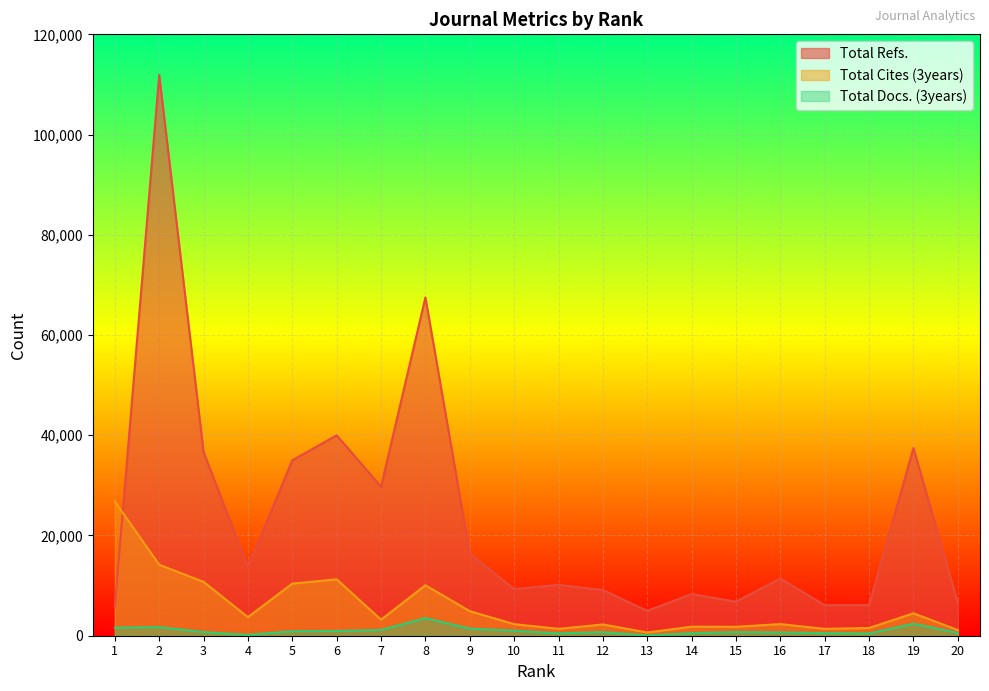

What is the difference between the maximum and minimum values in the Total Docs. (3years) series?

3445